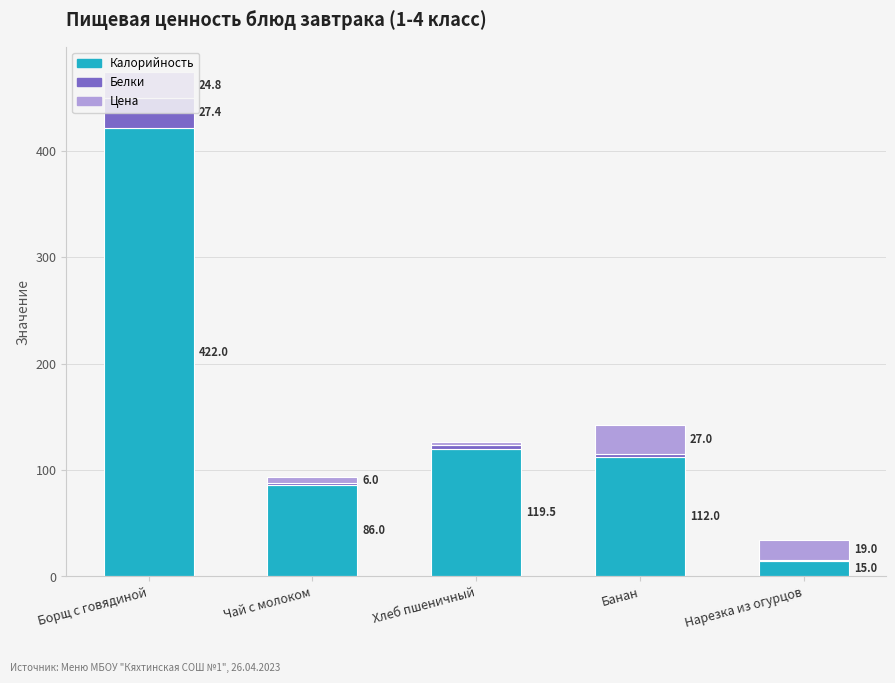

What is the sum of the Калорийность values at Хлеб пшеничный and Нарезка из огурцов?

134.5